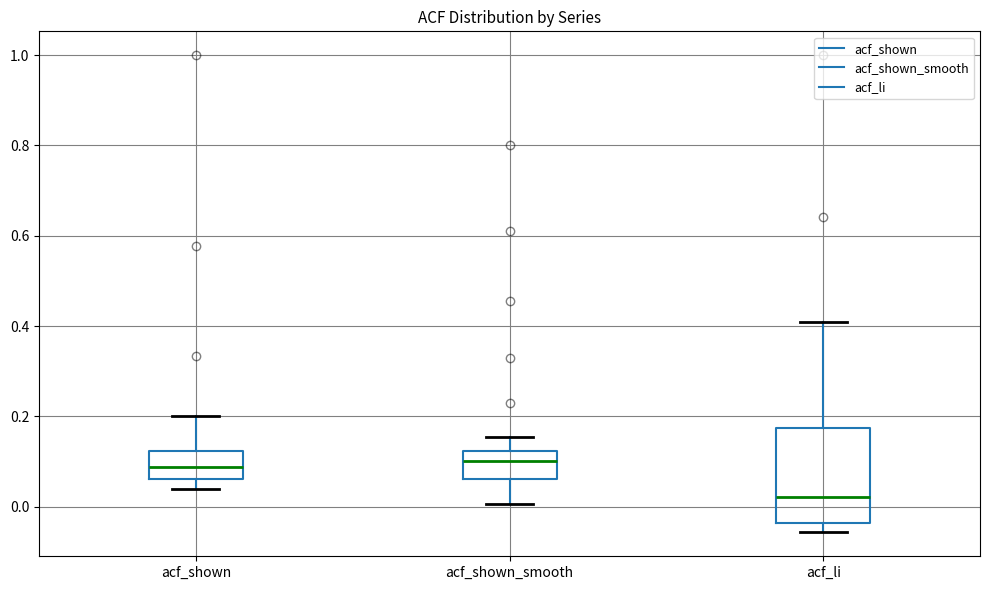

Which box's median line is the lowest?

acf_li